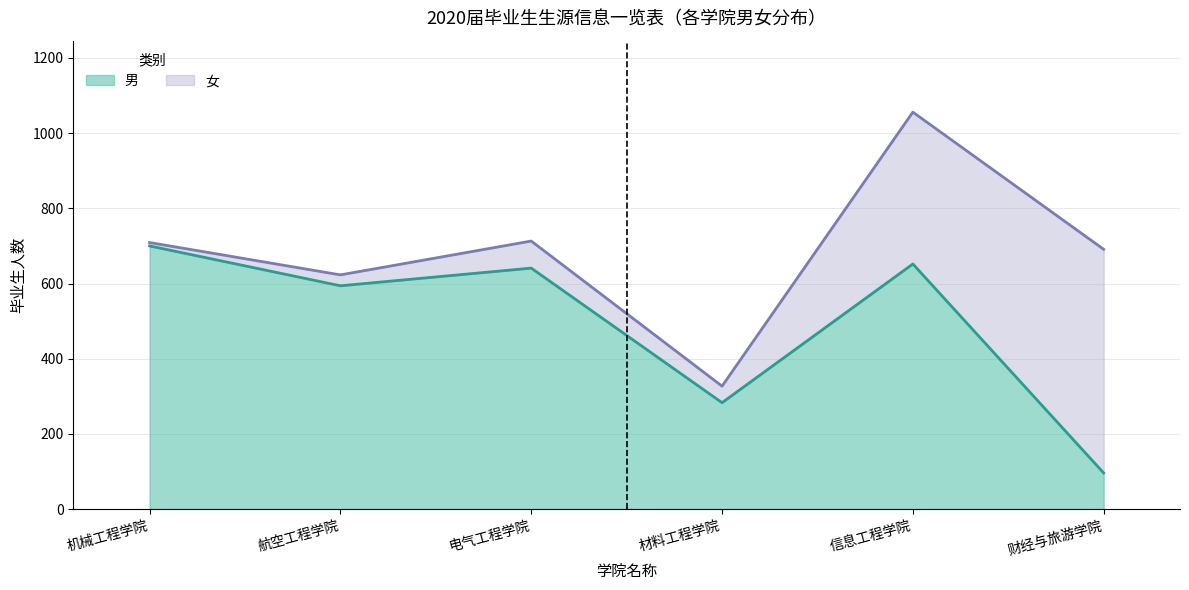

What position from the left is 机械工程学院?

1